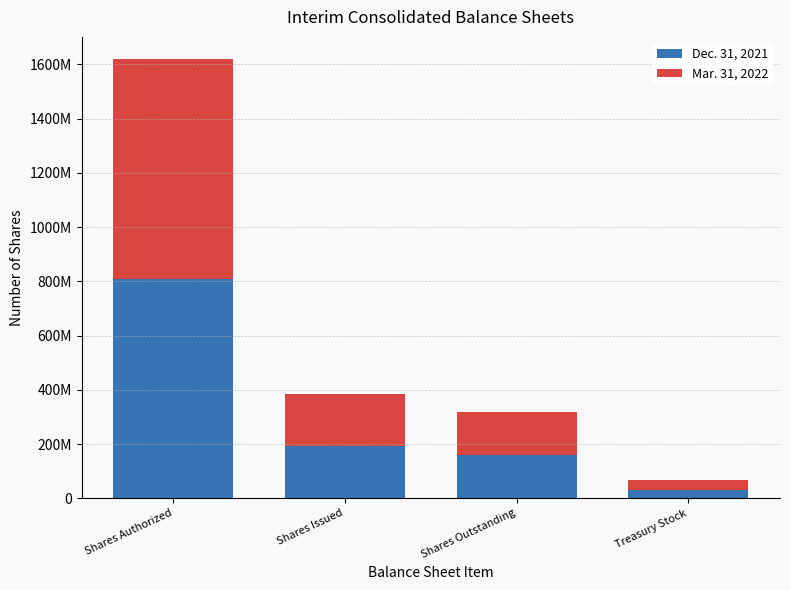

What is the label of the 4th bar from the left?

Treasury Stock